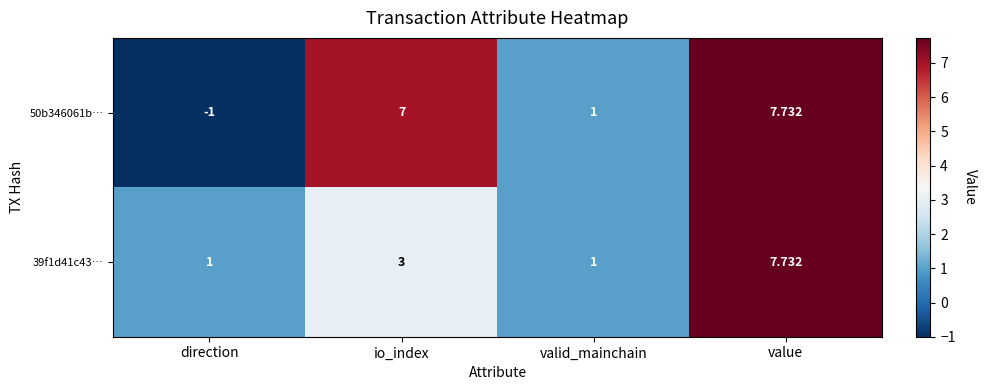

List the labels in order of 50b346061b… value, largest first.

value, io_index, valid_mainchain, direction